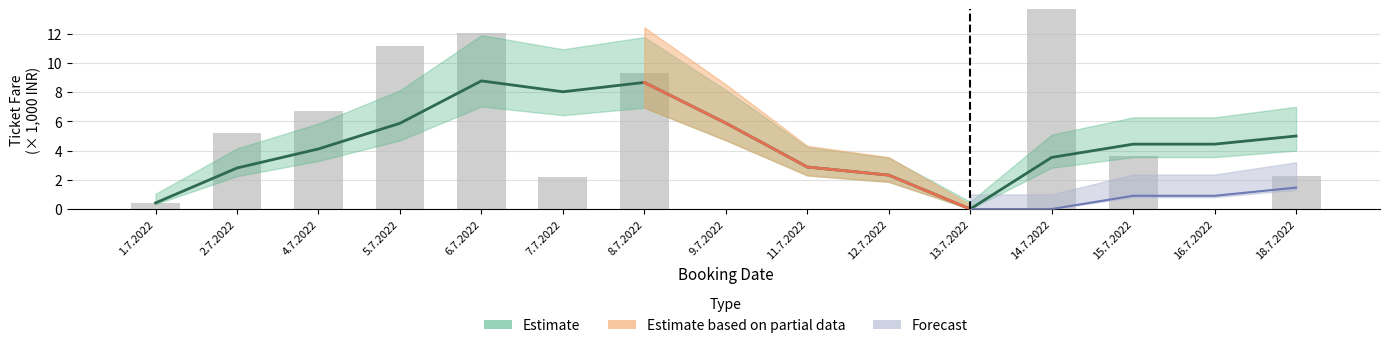

What is the label of the 11th bar from the right?

6.7.2022